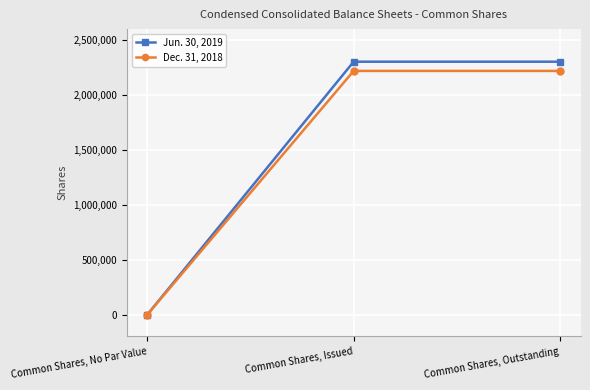

Which series has the largest range (max minus min)?

Jun. 30, 2019